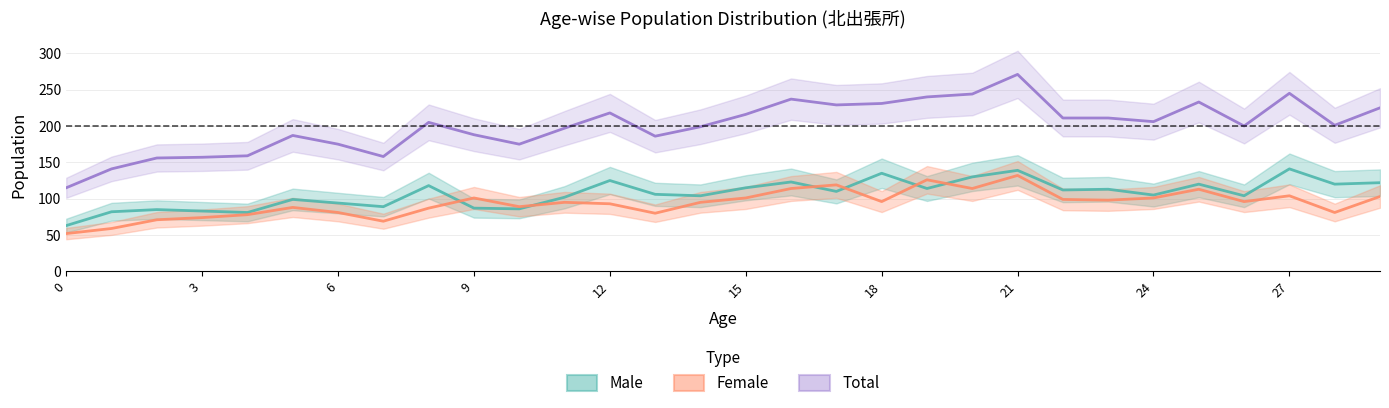

Which series has the largest total across all categories?

Total